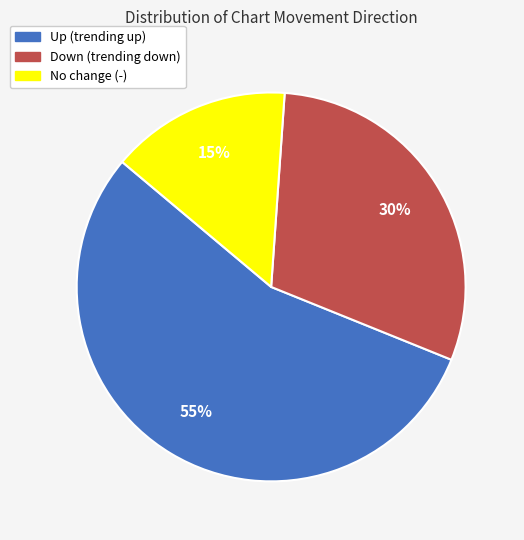

To the nearest percent, what is the difference between the largest and smallest slice percentages?

40%